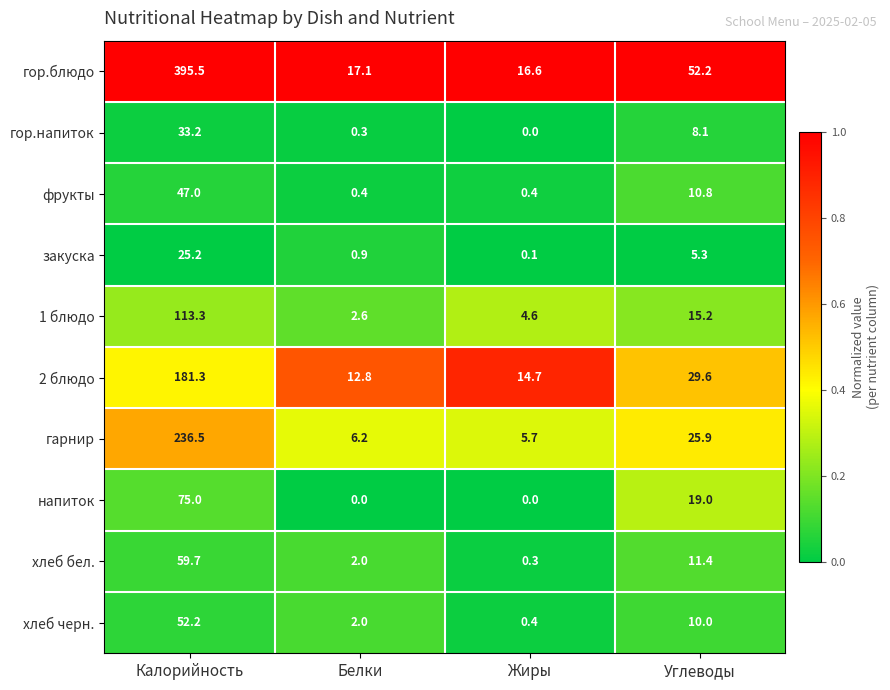

Which series changed the most between Белки and Жиры?

1 блюдо